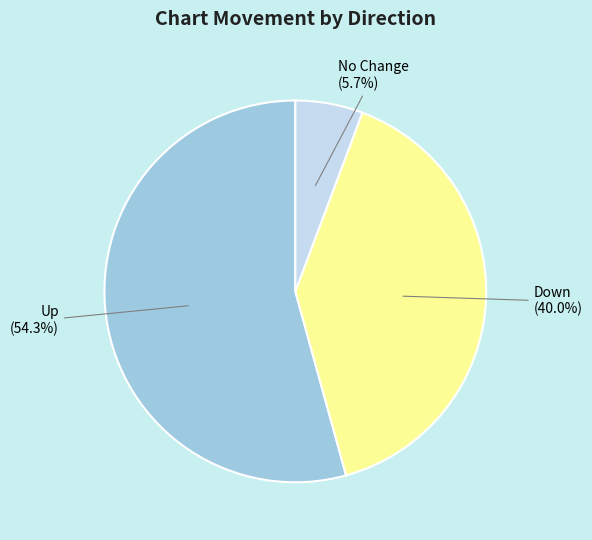

Combined, what portion of the pie is No Change and Down?

45.7%